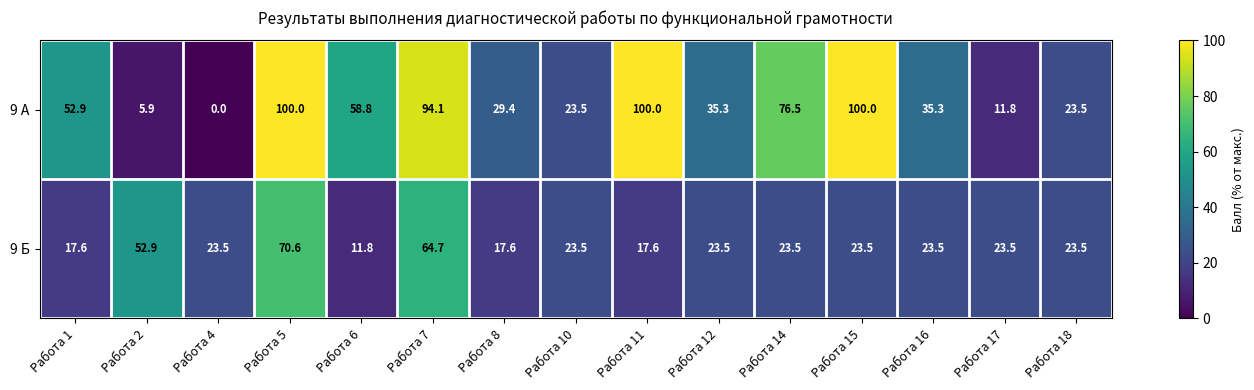

Which label corresponds to the smallest value in the chart?

Работа 4